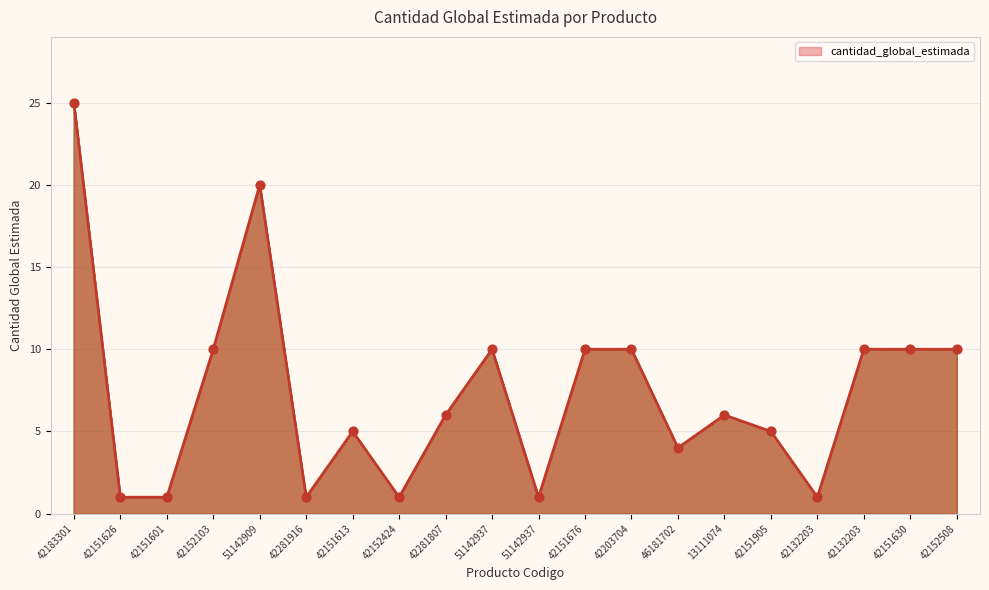

What is the ratio of the value at 42151626 to the value at 51142909?

0.1